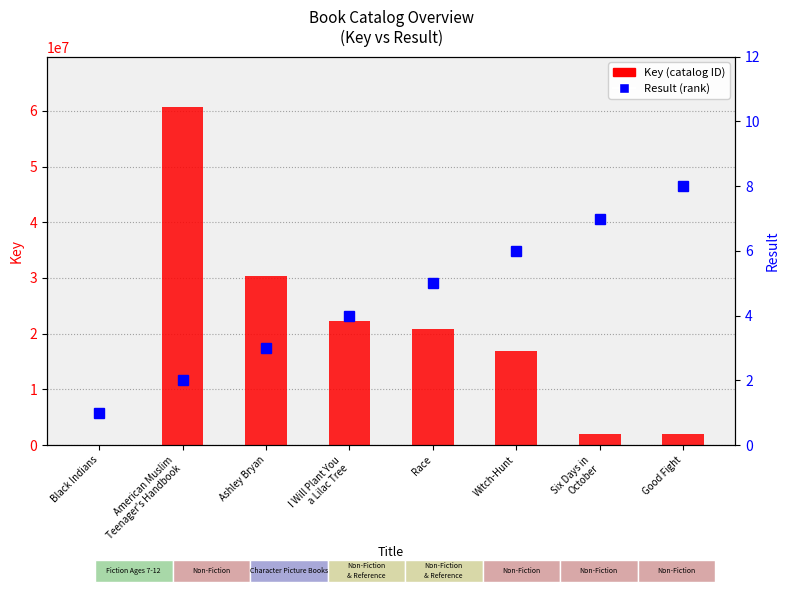

What is the label of the 3rd bar from the left?

Ashley Bryan